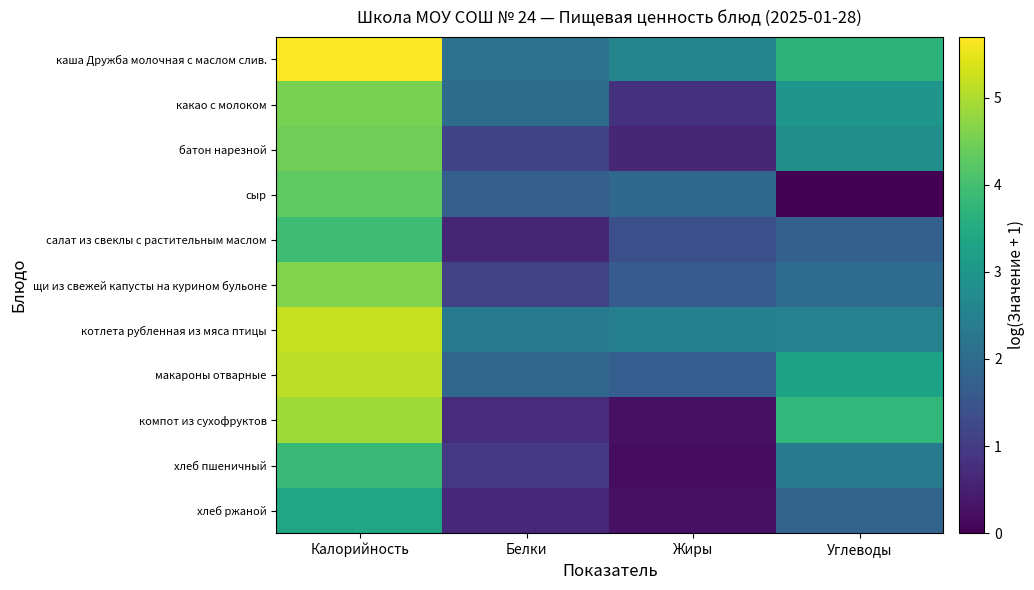

Which label corresponds to the smallest value in the chart?

Углеводы